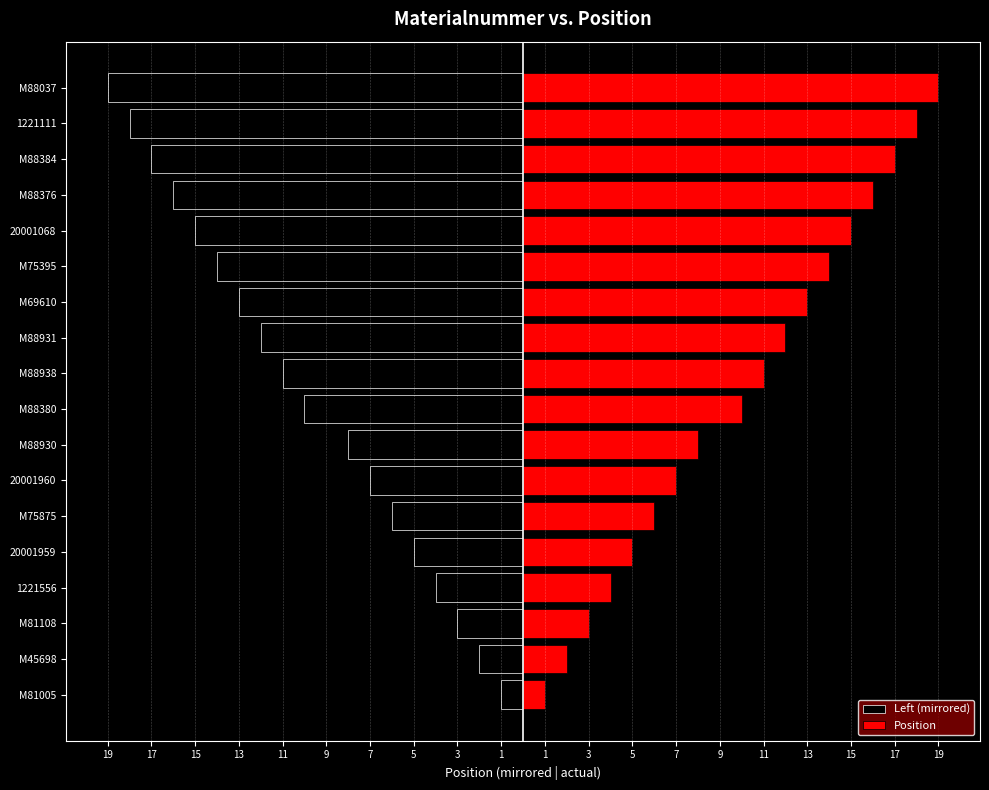

Which has a higher value, 20001960 or M88931?

20001960